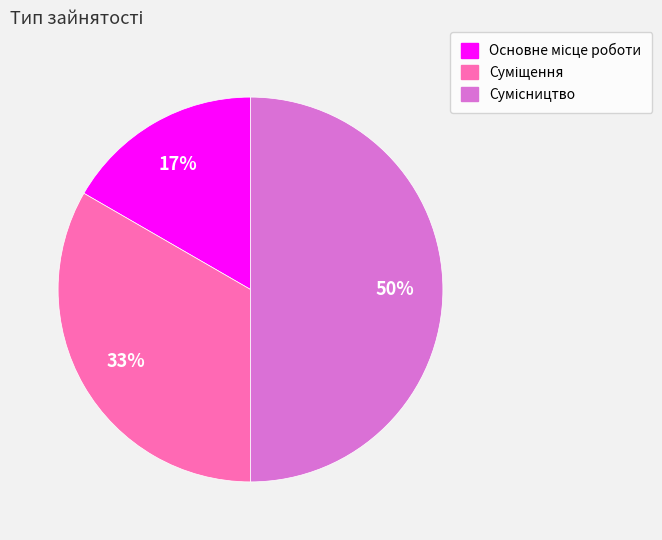

To the nearest percent, what is the difference between the largest and smallest slice percentages?

33%